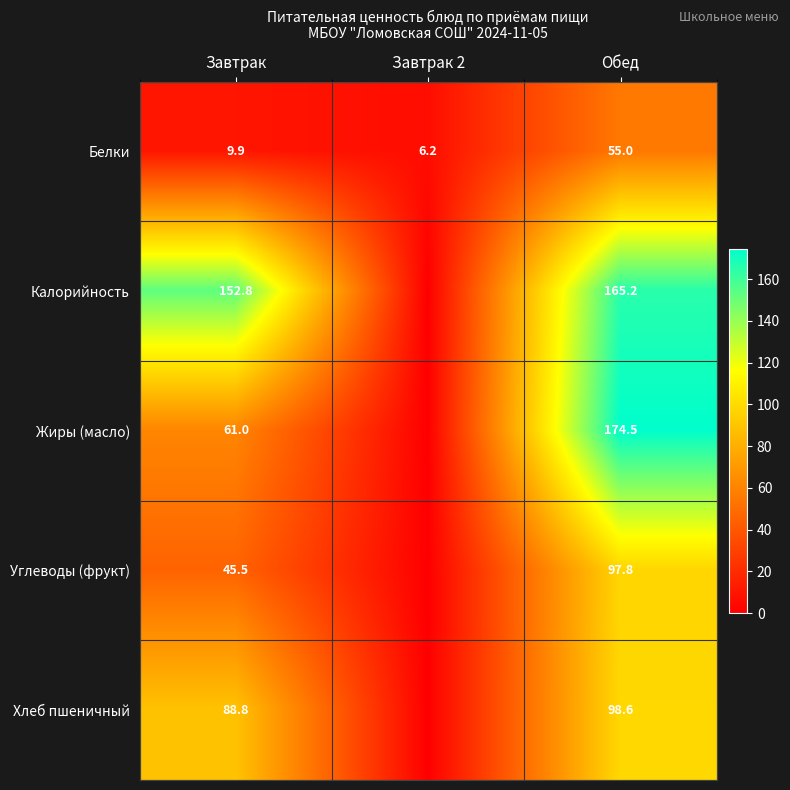

Which series changed the most between Завтрак and Обед?

Жиры (масло)